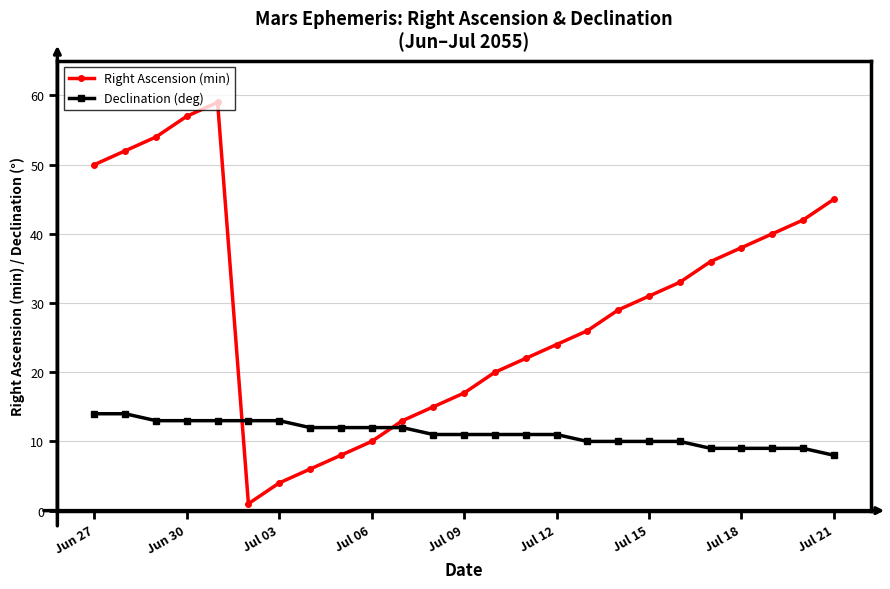

What is the difference between the maximum and minimum values in the Right Ascension (min) series?

58